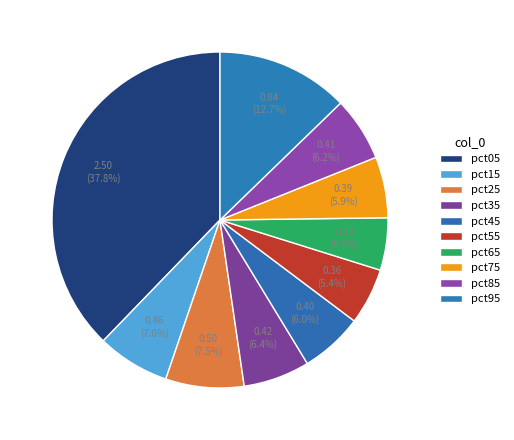

Count the number of slices in the pie.

10